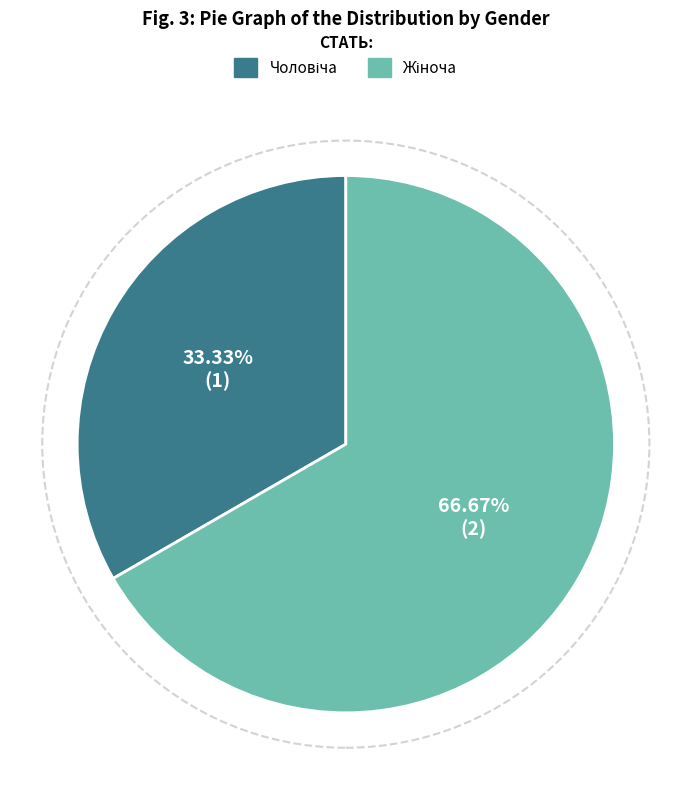

Does any single category account for the majority?

Yes